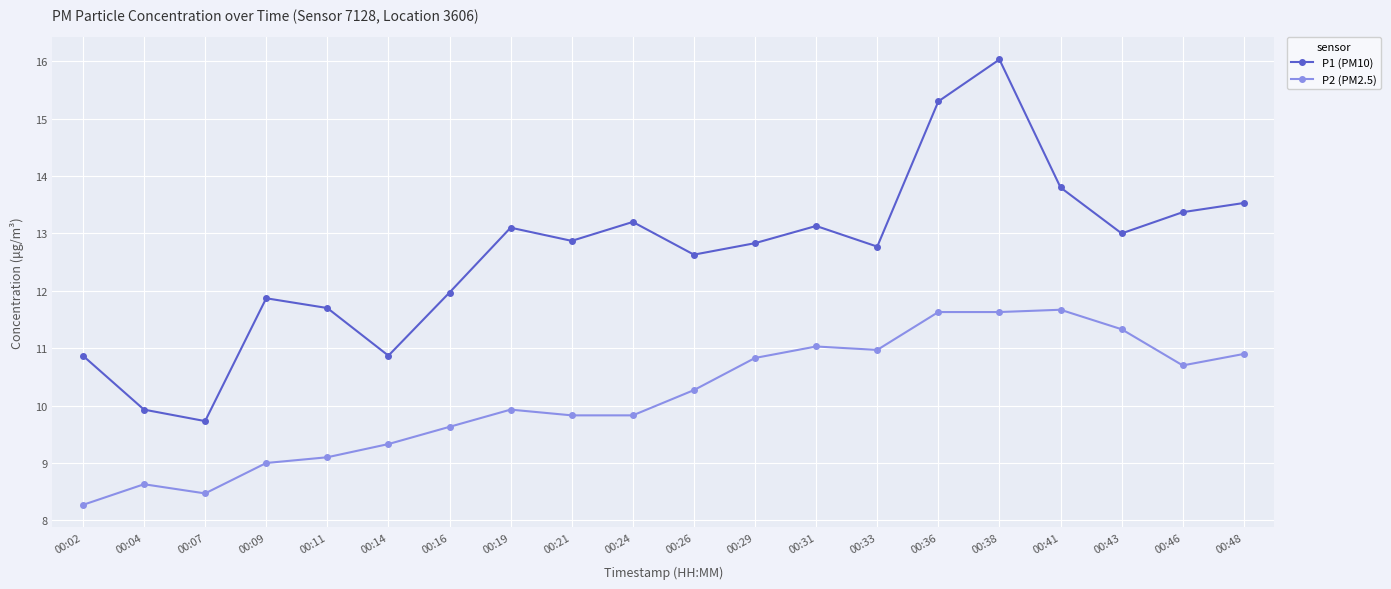

Read the P2 (PM2.5) value at 00:48.

10.9